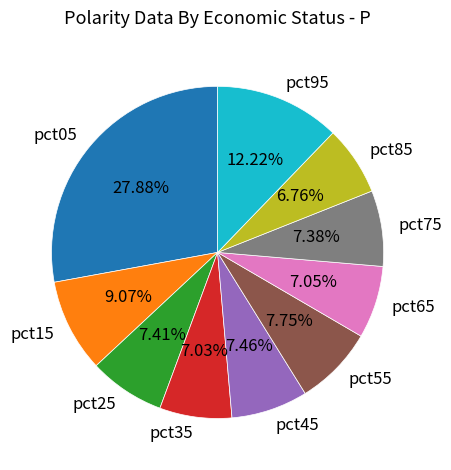

Is there a majority slice in this chart?

No